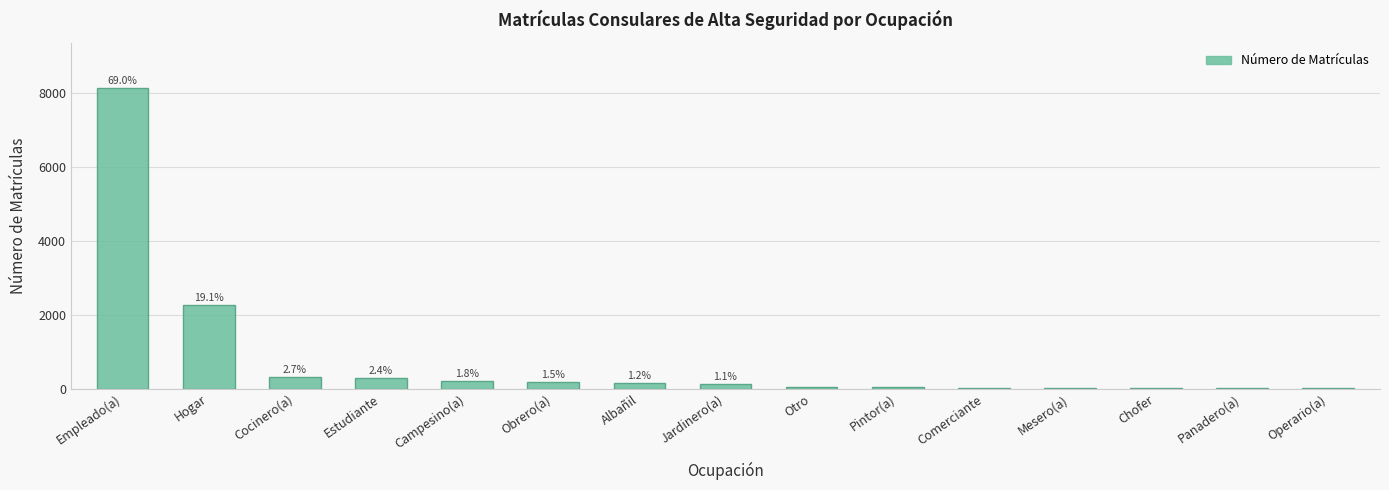

Is it true that the value at Otro is 34?

True